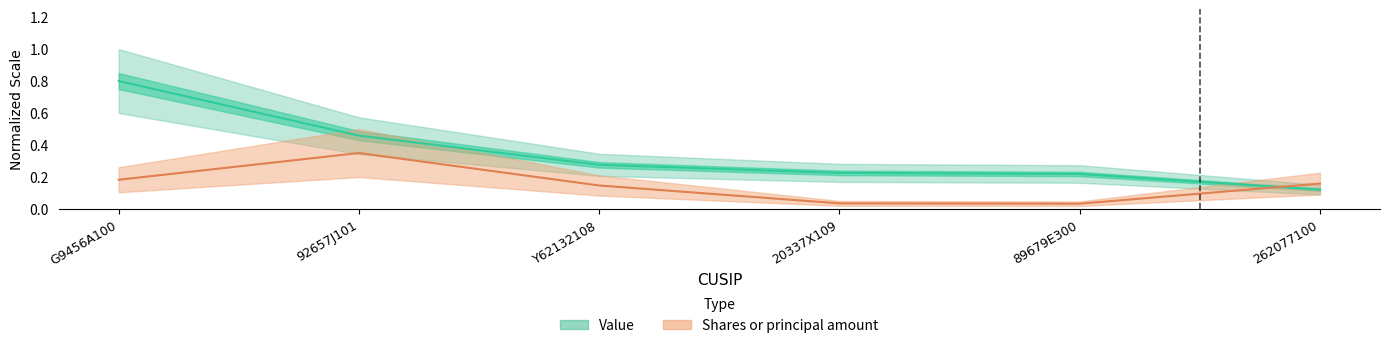

True or false: Shares or principal amount has more than 2 interior local peaks.

False